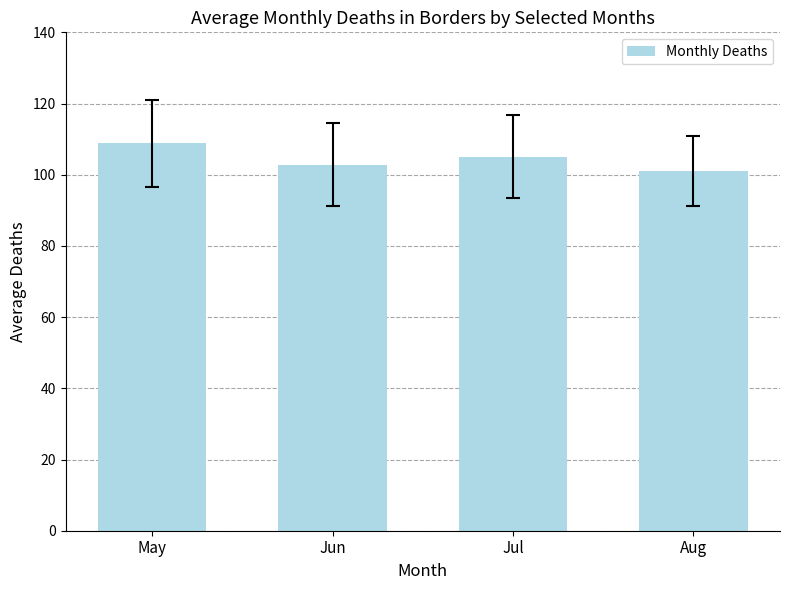

How many distinct data groups are displayed?

1